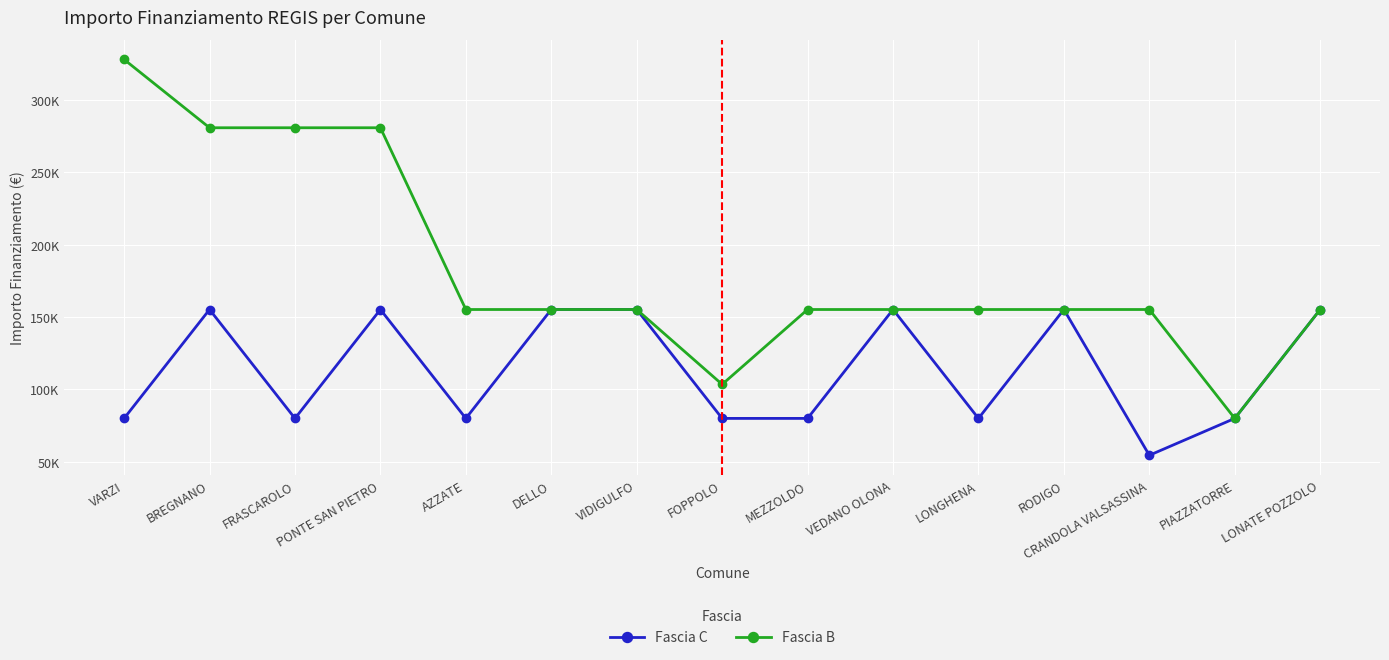

Is it true that Fascia B equals 155234 at LONGHENA?

True